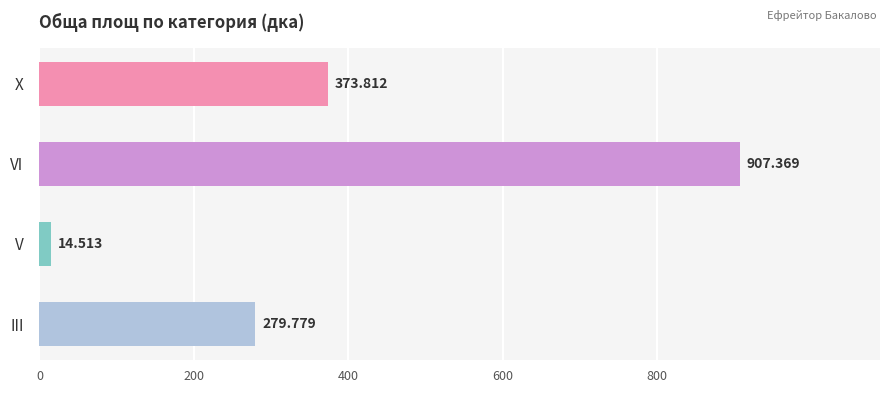

Which label corresponds to the largest value in the chart?

VI